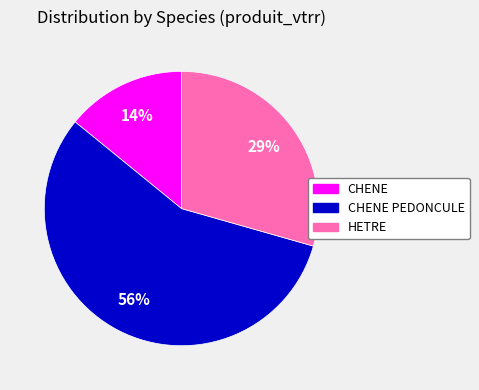

Is there a majority slice in this chart?

Yes